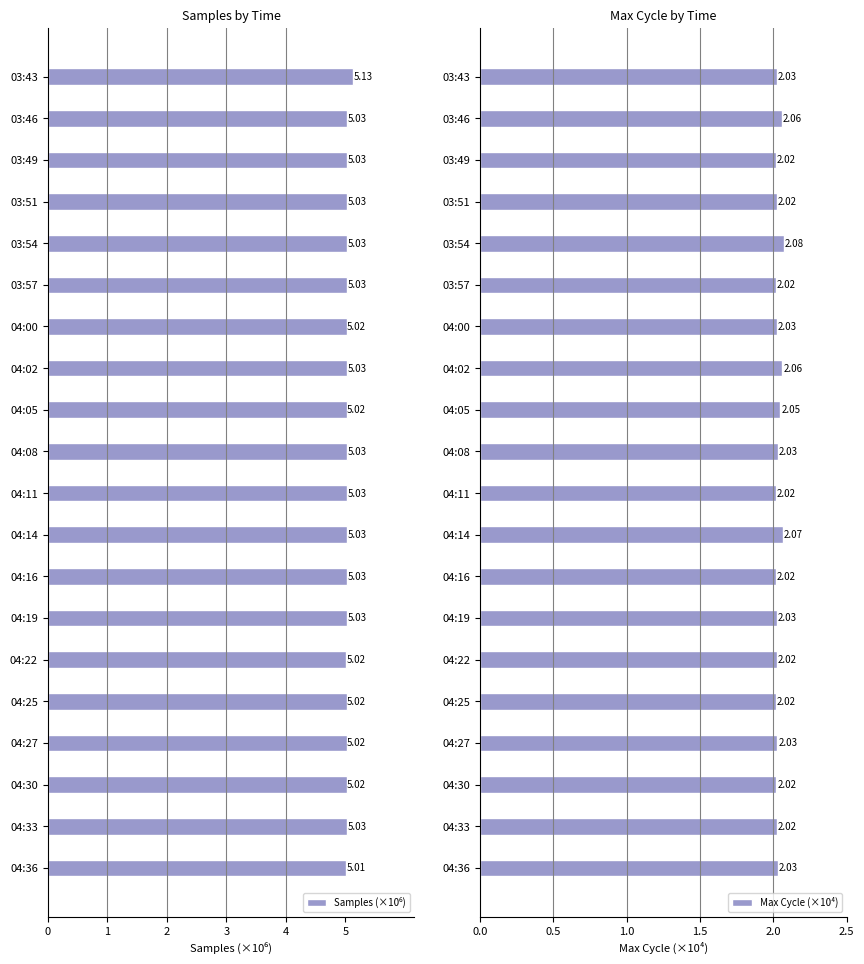

What is the difference between the maximum and minimum values in the Max Cycle (×10⁴) series?

0.1